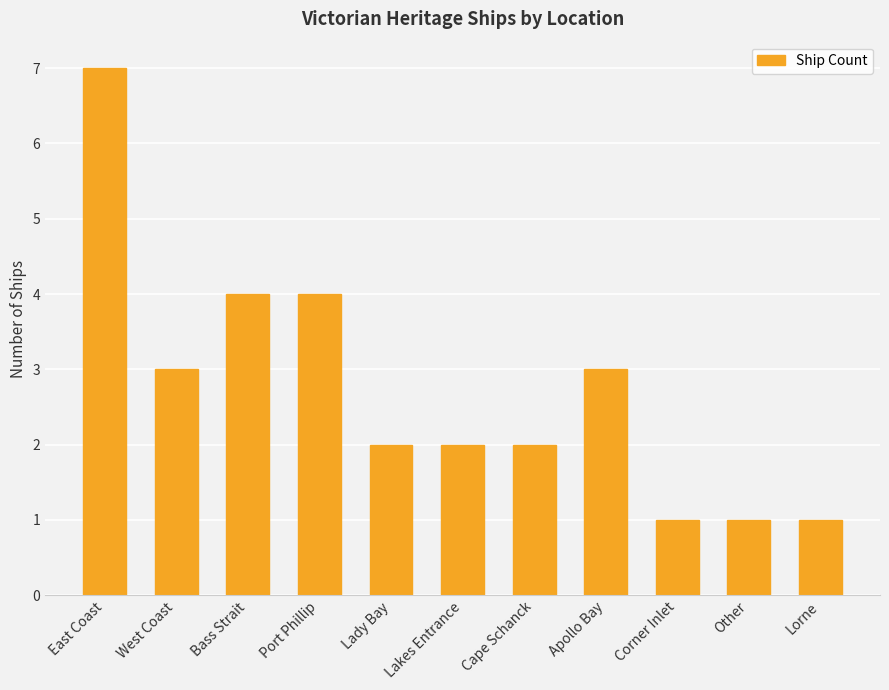

Does the chart contain stacked bars?

No